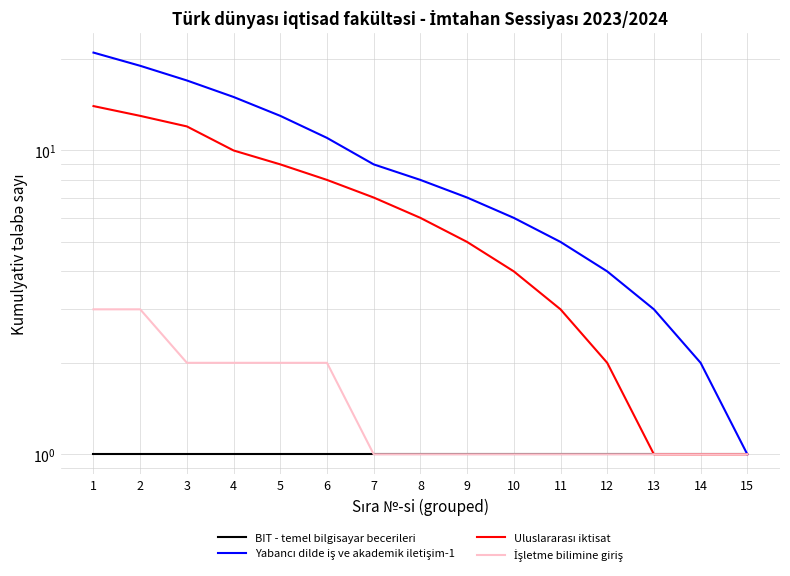

At how many categories does at least one series exceed 20?

1